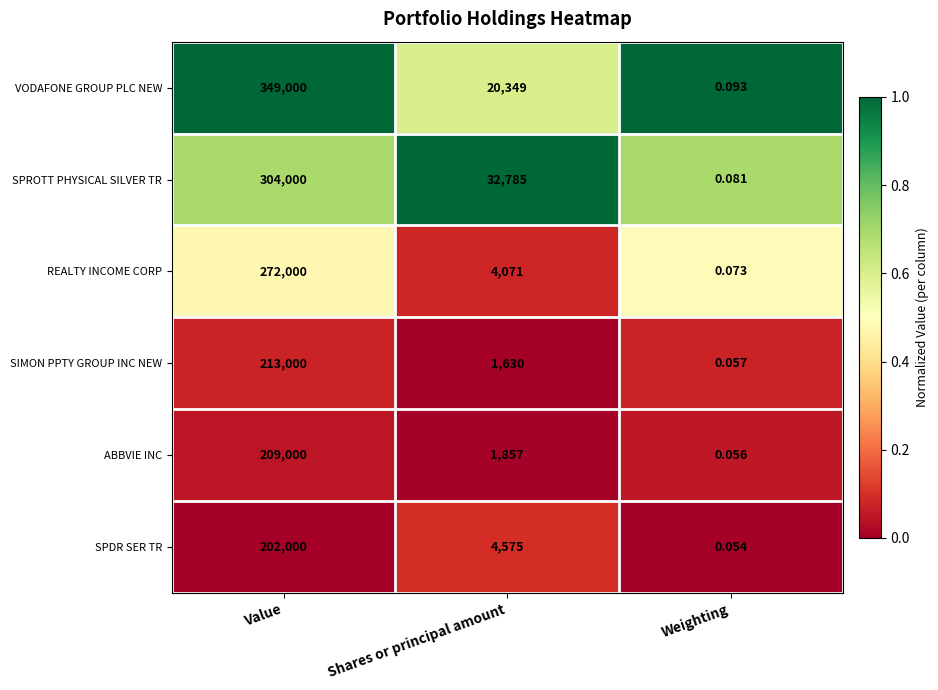

Which series changed the most between Value and Weighting?

VODAFONE GROUP PLC NEW